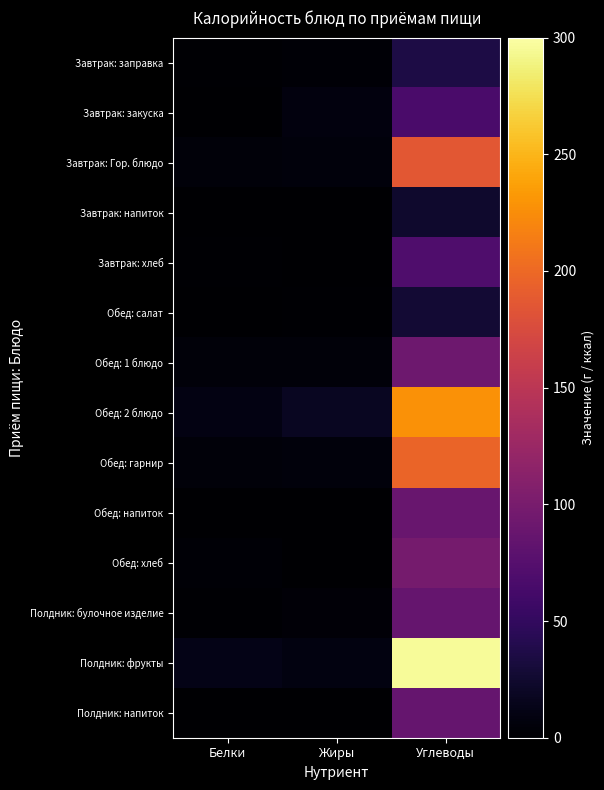

At which category is the sum across all series the highest?

Углеводы